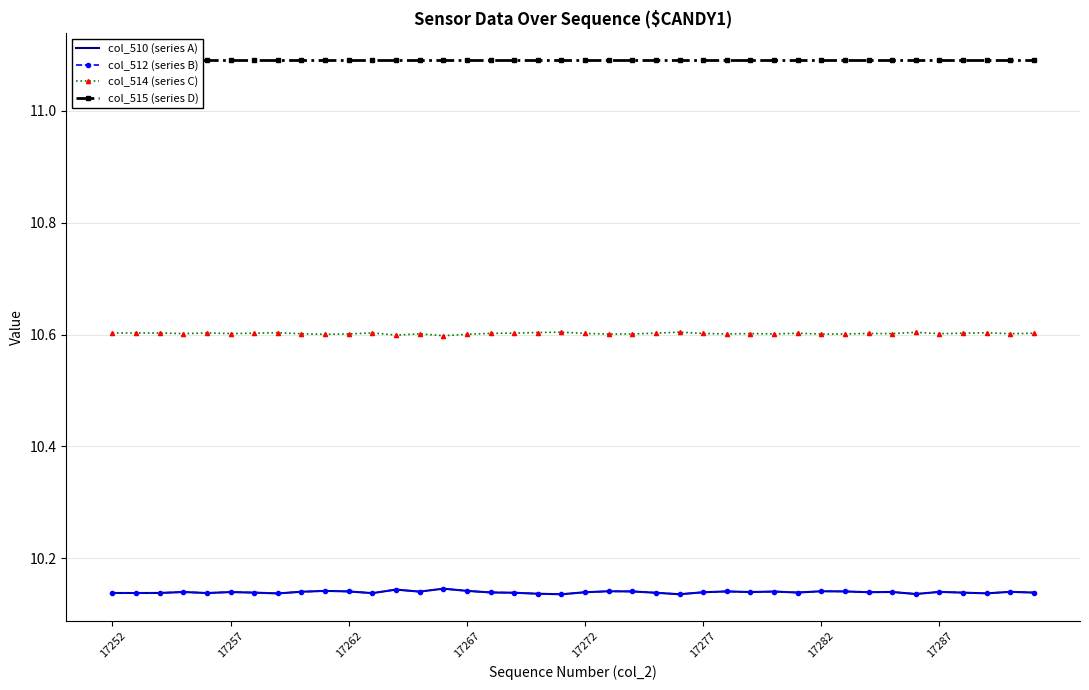

Is it true that col_514 (series C) equals 10.6 at 18?

True